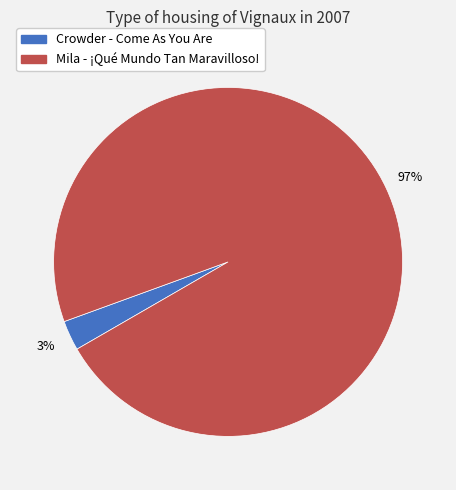

Is it true that Crowder - Come As You Are is 10% of the pie?

False